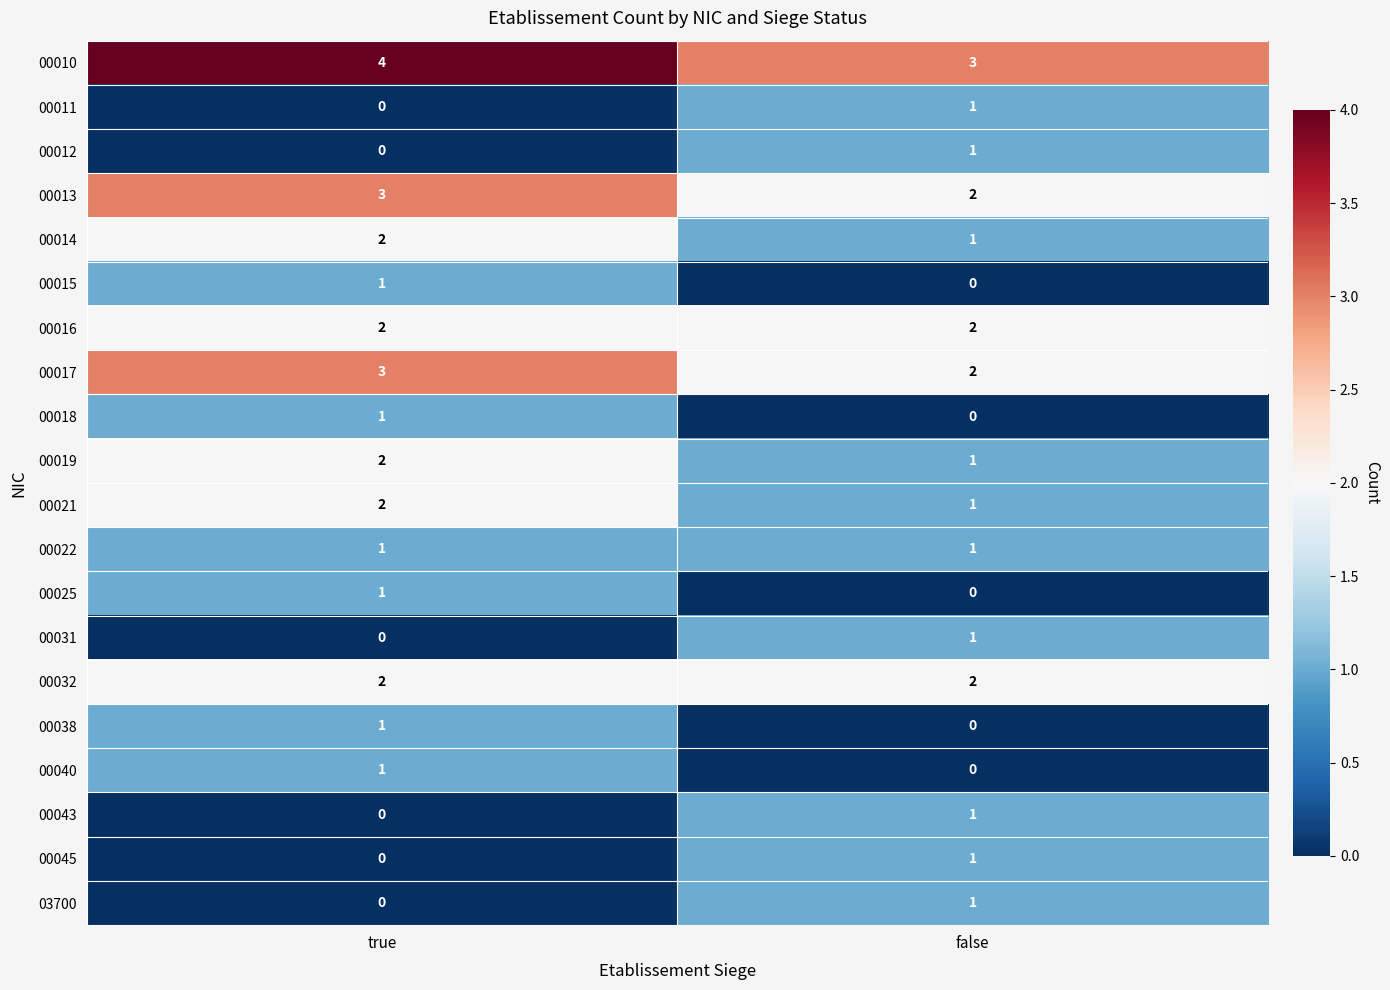

What is the spread (max minus min) of values at false?

3